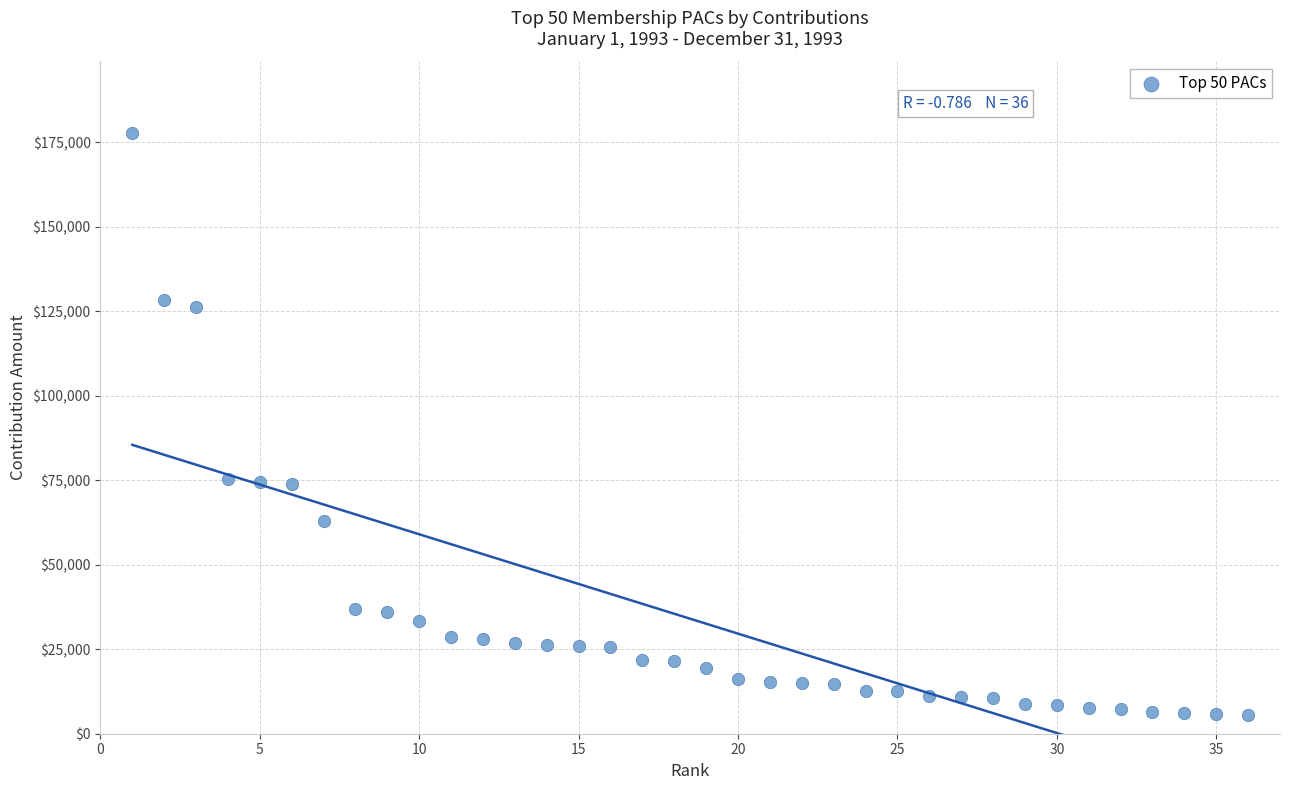

What is the range of Y values (max minus min)?

172165